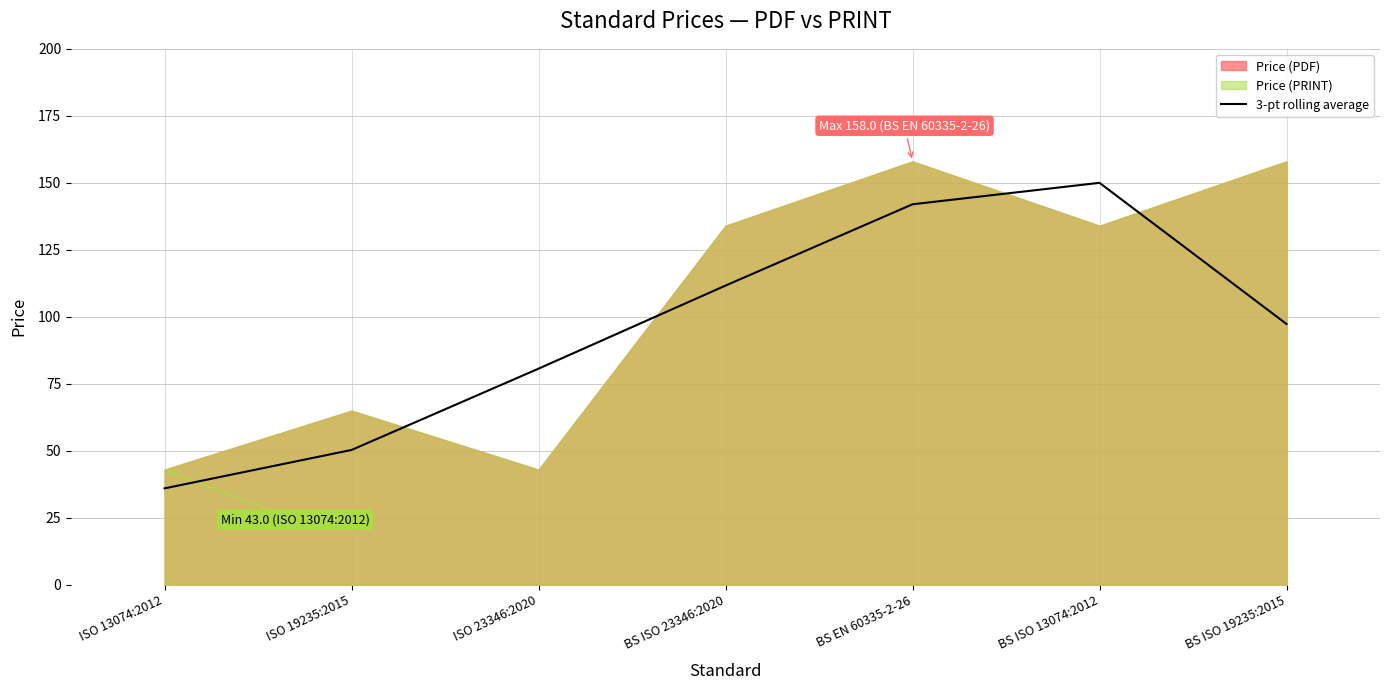

What is the lowest value of the 3-pt rolling average series?

36.0